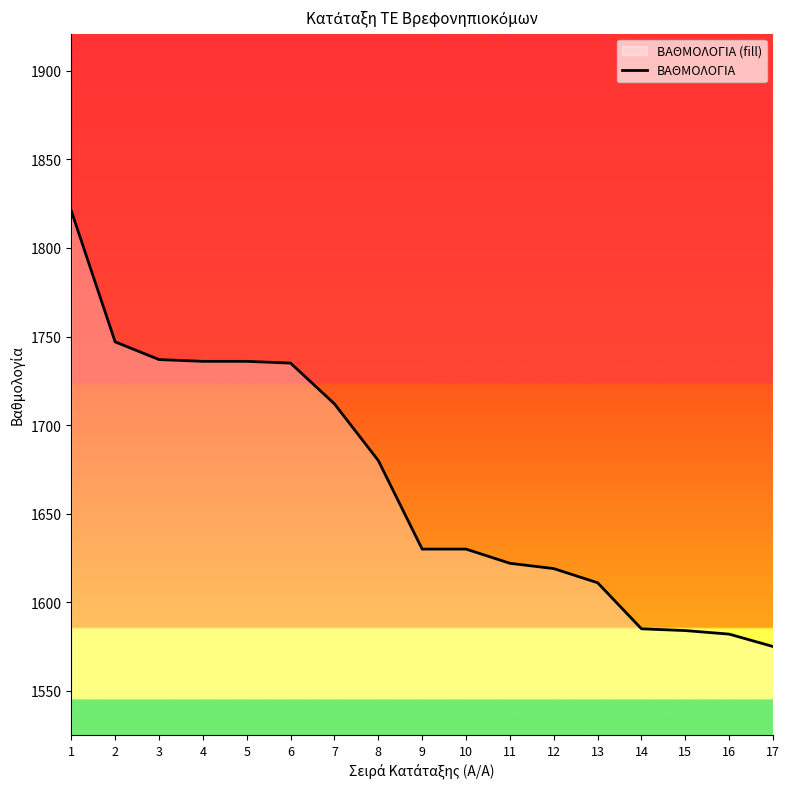

What is the change in value from 2 to 10?

-117